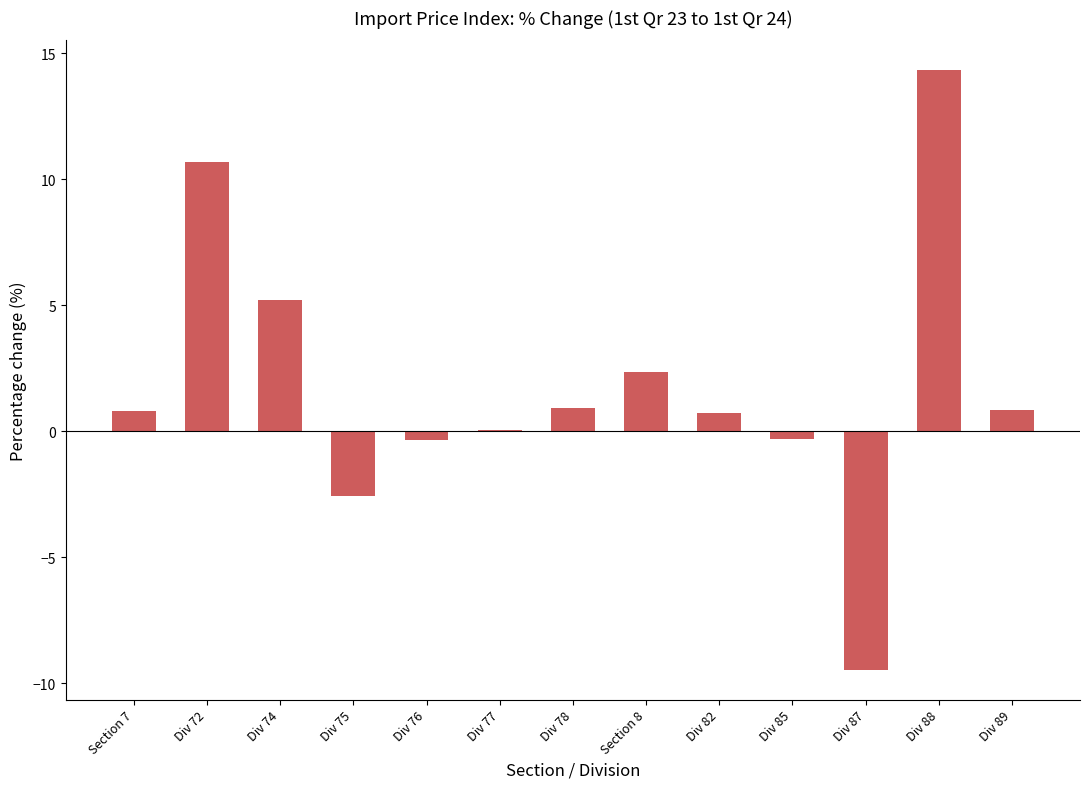

What is the greatest value displayed?

14.3